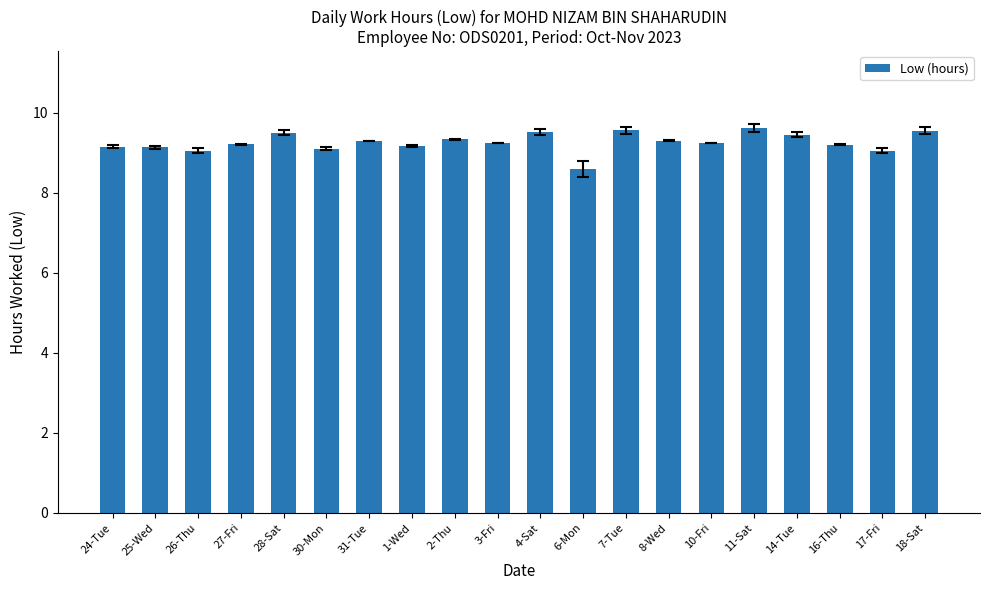

Between 8-Wed and 1-Wed, which is larger?

8-Wed